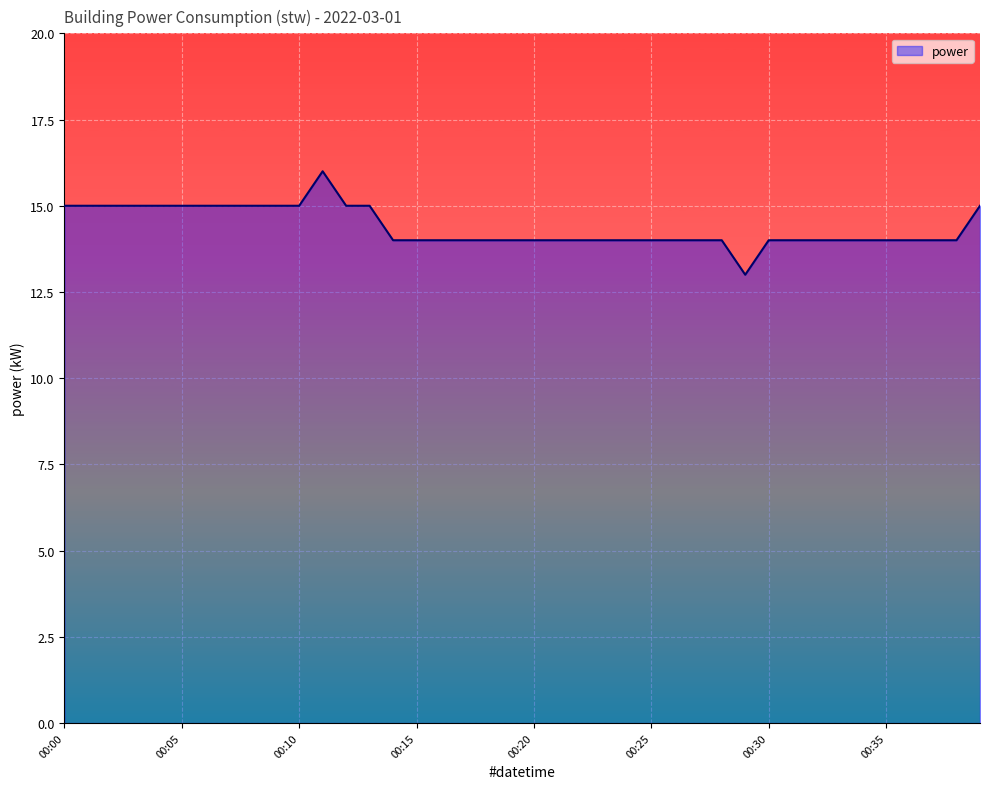

Reading right to left, what are all the values shown in this chart?

15	14	14	14	14	14	14	14	14	14	13	14	14	14	14	14	14	14	14	14	14	14	14	14	14	14	15	15	16	15	15	15	15	15	15	15	15	15	15	15